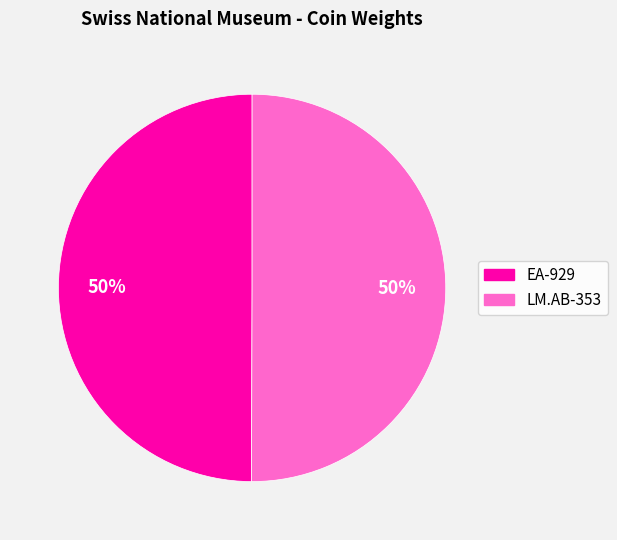

To the nearest percent, what is the combined percentage of EA-929 and LM.AB-353?

100%